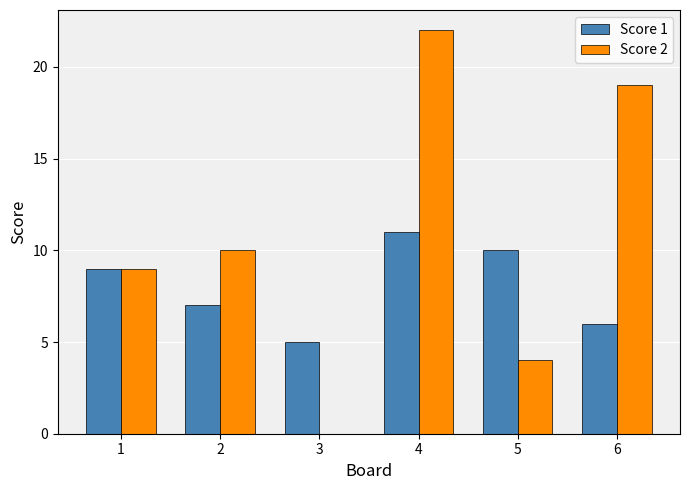

Is the value of Score 2 at 2 greater than the value of Score 1 at 4?

No